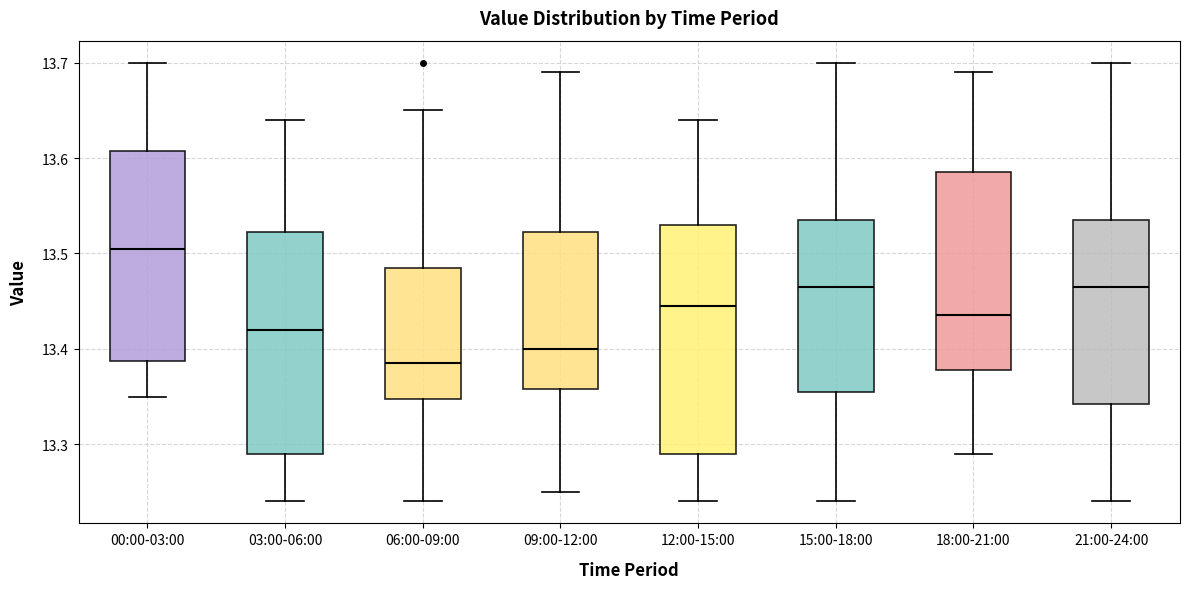

Which box's median line is the lowest?

06:00-09:00